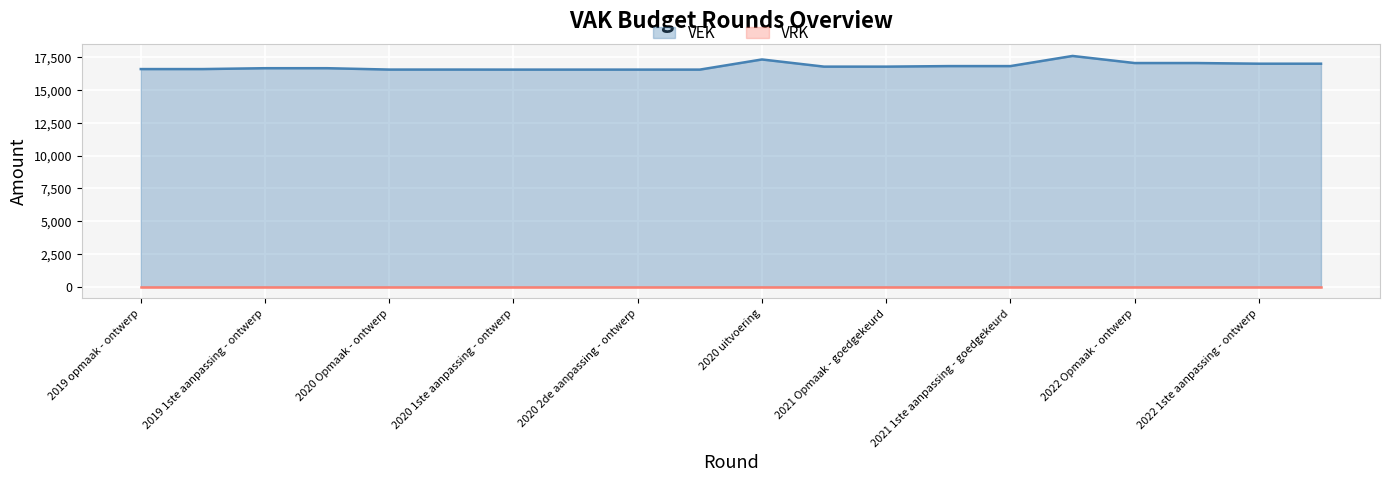

Where is the data nearest to the value 17088?

2022 Opmaak - ontwerp